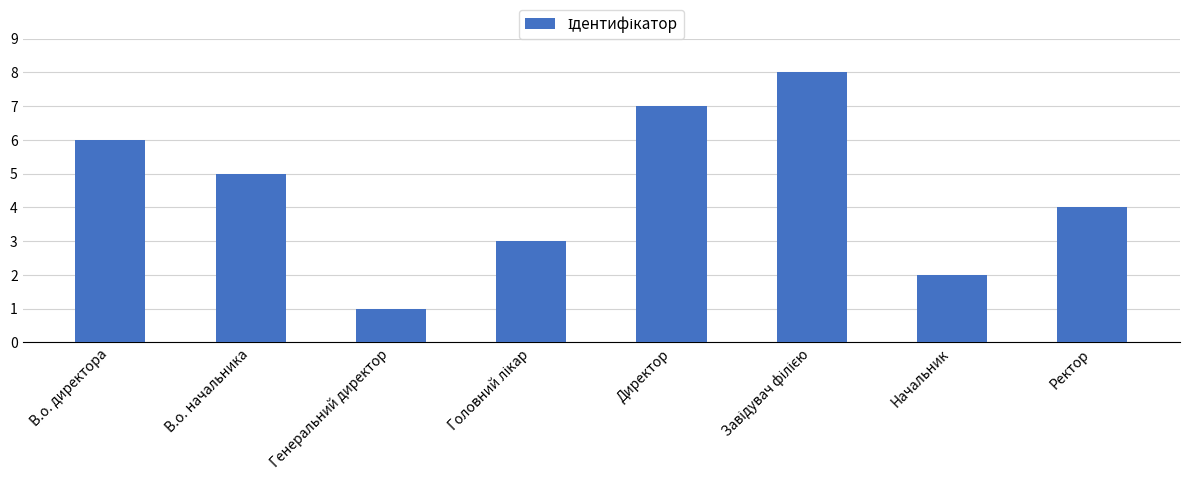

How many distinct data groups are displayed?

1